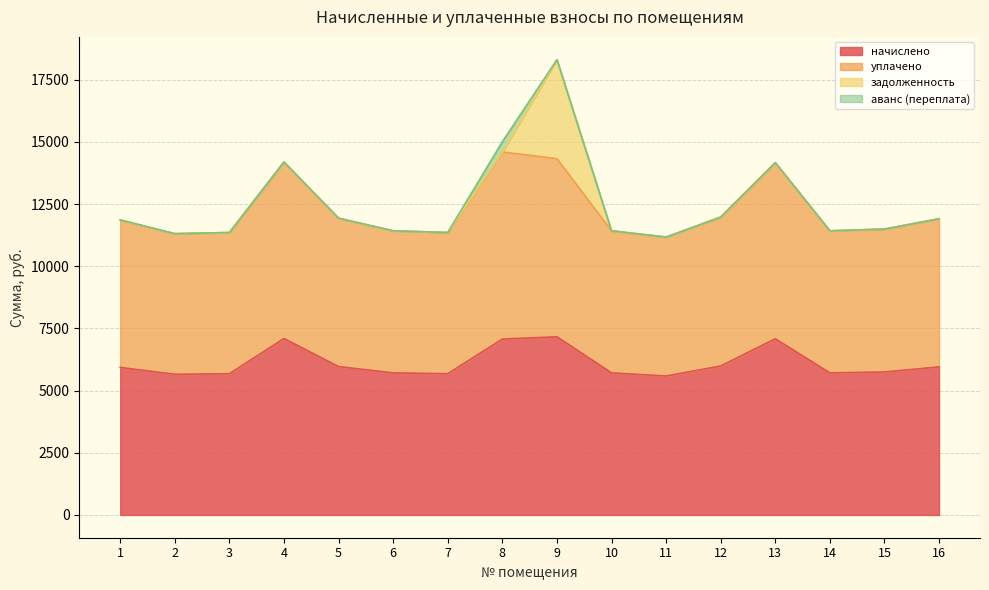

What are all the series names shown in the legend?

начислено, уплачено, задолженность, аванс (переплата)